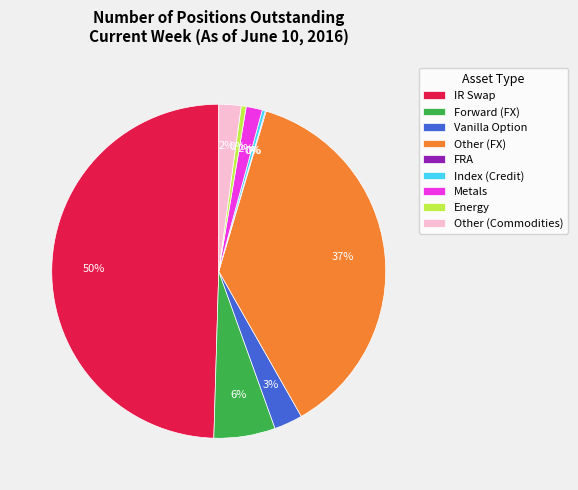

To the nearest percent, what is the average slice percentage?

11%